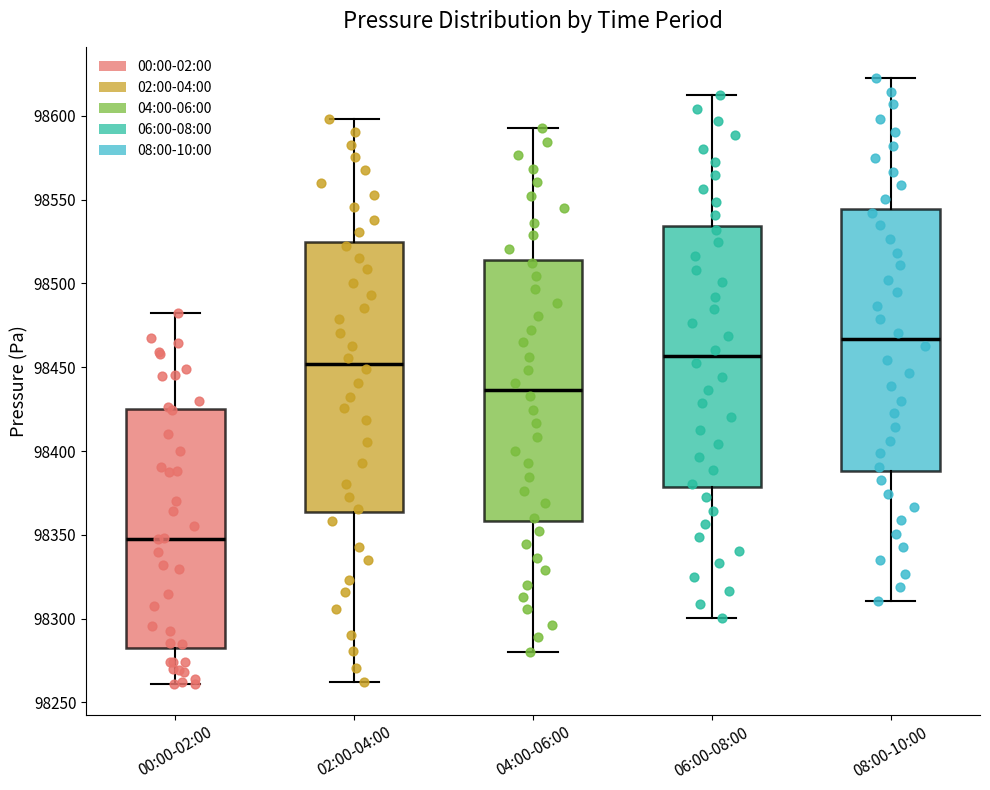

Reading left to right, transcribe this box plot: for each box, give where its median line is, the range the box spans, and where its two whiskers end, as read against the y-axis. The values are not printed on the chart, so give them approximately, as read against the axis.

00:00-02:00: median 98350, box 98280 to 98425, whiskers 98260 to 98480
02:00-04:00: median 98450, box 98365 to 98525, whiskers 98260 to 98600
04:00-06:00: median 98435, box 98360 to 98515, whiskers 98280 to 98595
06:00-08:00: median 98455, box 98380 to 98535, whiskers 98300 to 98615
08:00-10:00: median 98465, box 98390 to 98545, whiskers 98310 to 98625